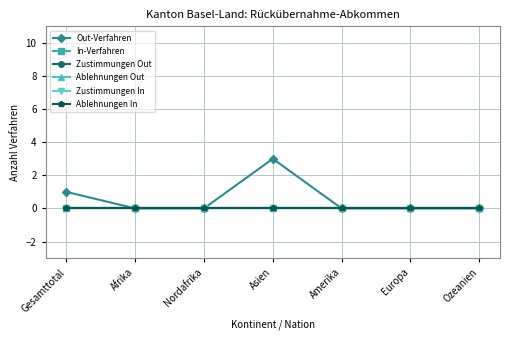

True or false: Zustimmungen Out has more than 2 interior local peaks.

False